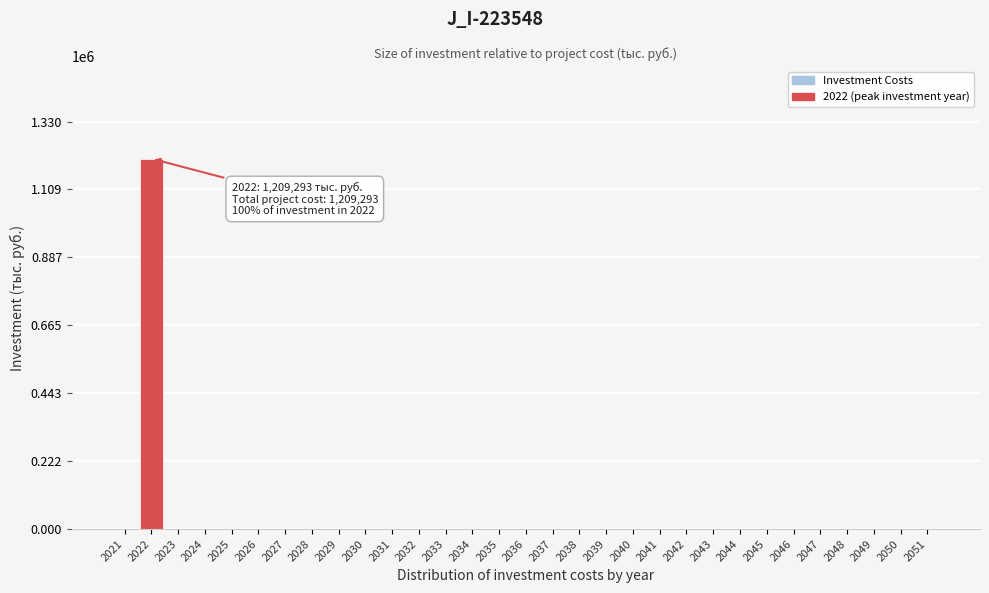

What is the sum of all values?

1209293.5